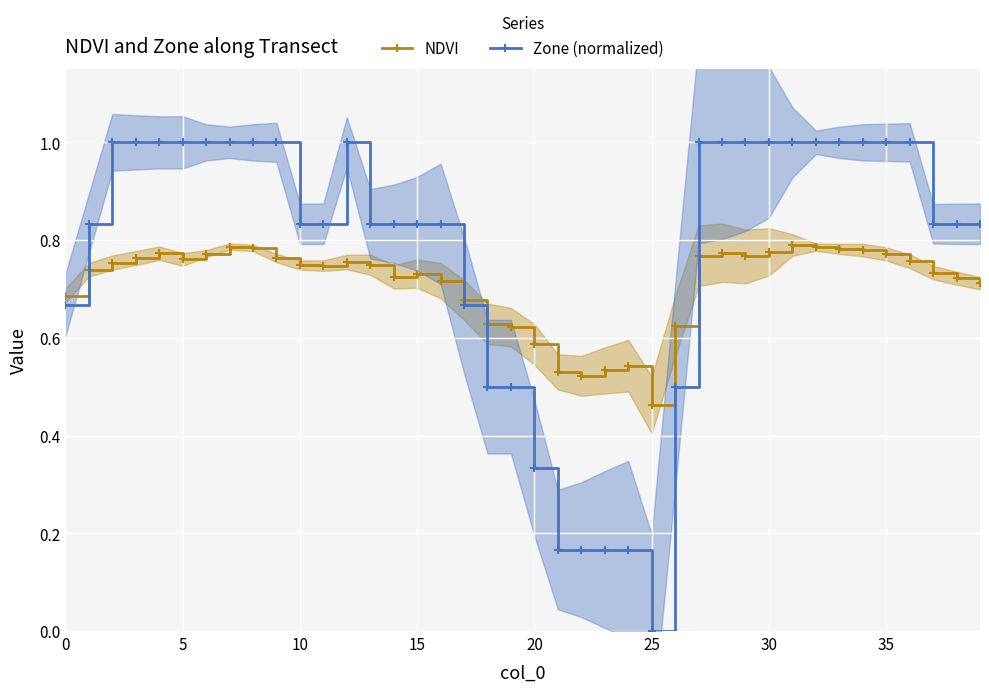

Is it true that NDVI equals 1.1 at 16?

False